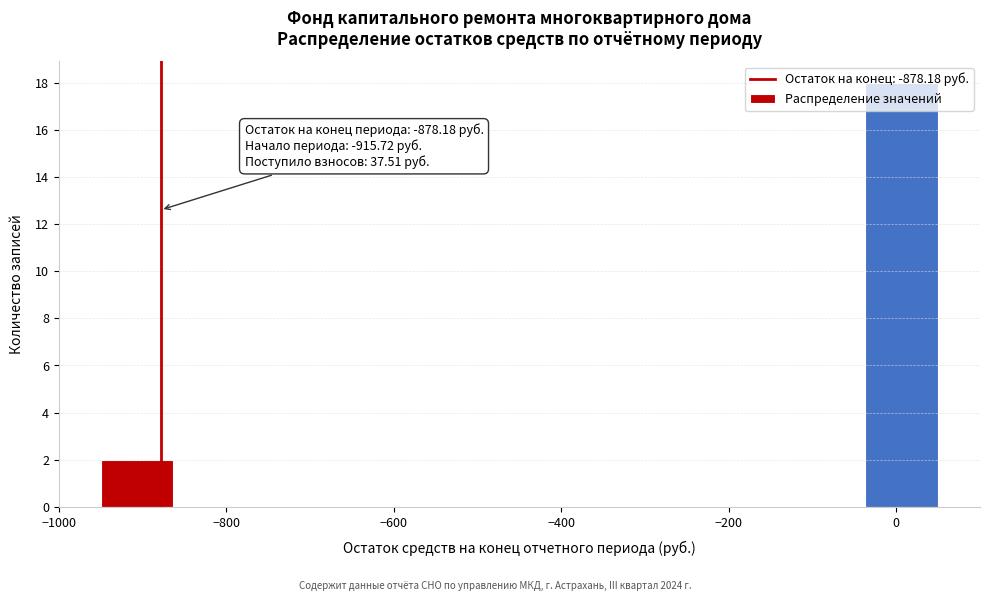

Over which range of the x-axis is the bar tallest?

-40 to 60